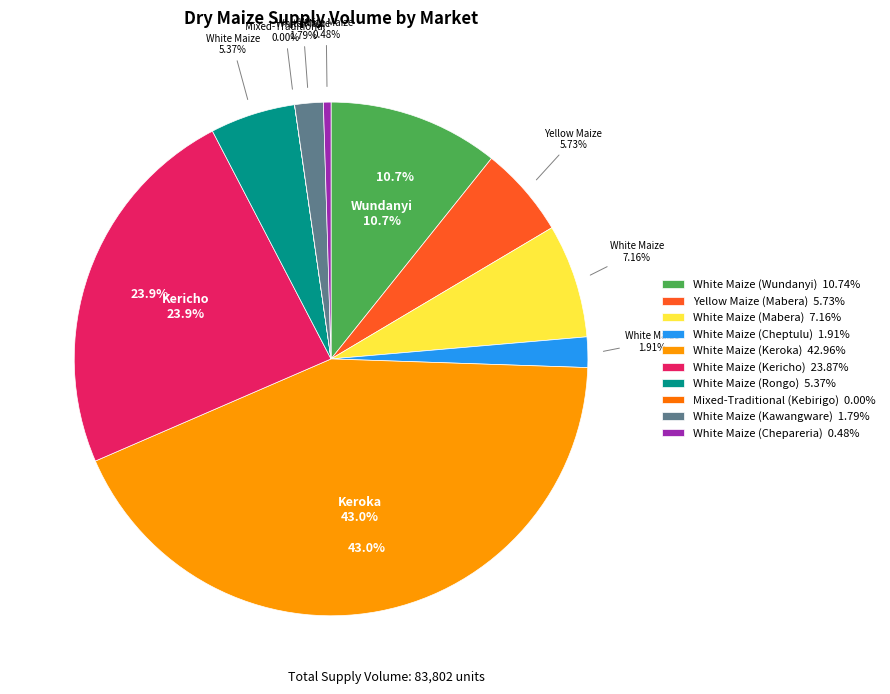

The White Maize (Mabera) slice represents 1% of the pie. True or false?

False